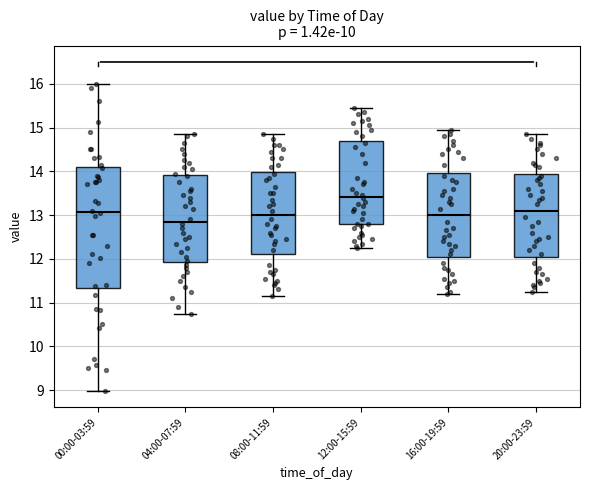

Where does the median line of the box for 16:00-19:59 sit on the y-axis? The values are not printed on the chart, so give them approximately, as read against the axis.

13.0